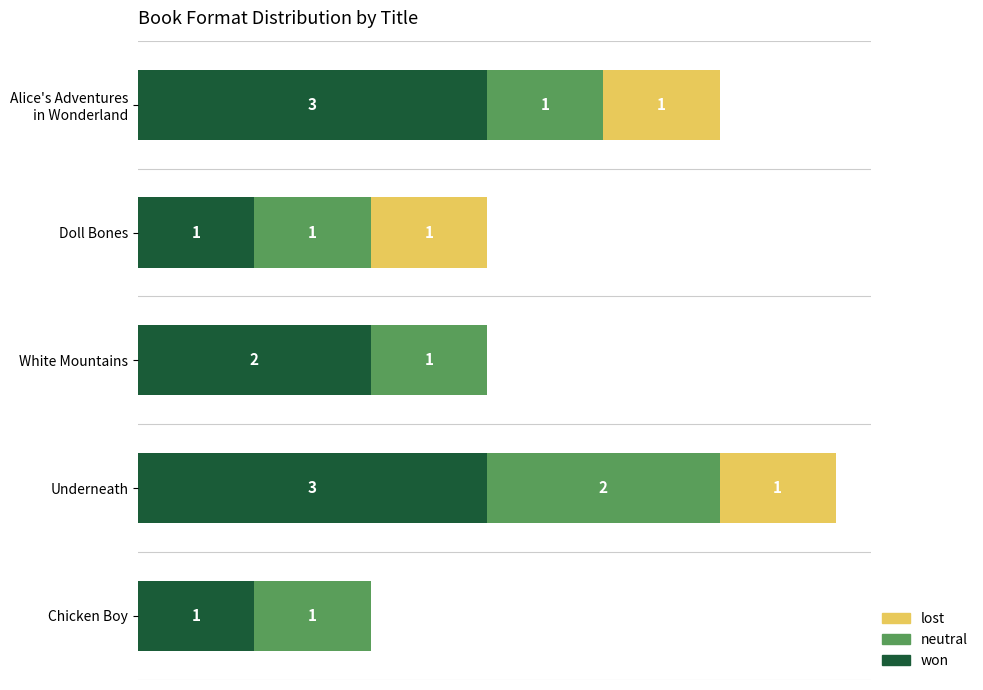

At which category is the sum across all series the highest?

Underneath